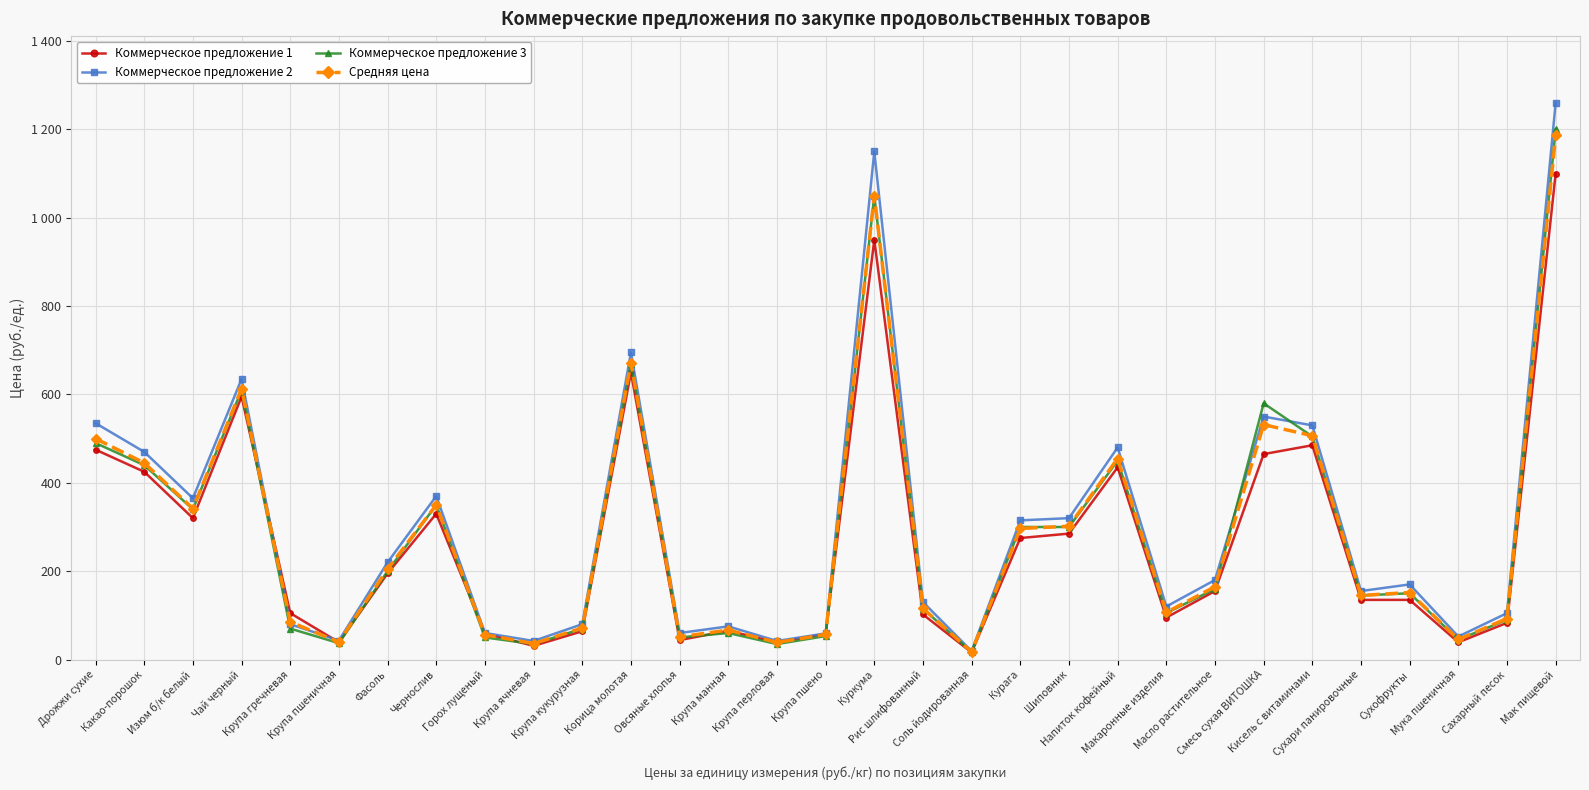

Reading left to right, extract all data points from this chart.

Коммерческое предложение 1: 475.0	425.0	320.0	595.0	105.0	39.0	195.0	330.0	59.0	31.0	64.0	650.0	44.0	65.0	39.0	58.0	950.0	102.0	16.0	275.0	285.0	435.0	95.0	155.0	465.0	485.0	135.0	135.0	39.0	83.0	1100.0
Коммерческое предложение 2: 535.0	470.0	365.0	635.0	80.0	43.0	220.0	370.0	60.0	42.0	80.0	695.0	60.0	75.0	42.0	59.0	1150.0	130.0	19.0	315.0	320.0	480.0	120.0	180.0	550.0	530.0	155.0	170.0	52.0	105.0	1260.0
Коммерческое предложение 3: 490.0	440.0	340.0	610.0	70.0	37.0	200.0	350.0	50.0	35.0	70.0	670.0	50.0	60.0	35.0	53.0	1050.0	115.0	17.0	300.0	300.0	450.0	105.0	160.0	580.0	505.0	145.0	150.0	45.0	90.0	1200.0
Средняя цена: 500.0	445.0	341.7	613.3	85.0	39.7	205.0	350.0	56.3	36.0	71.3	671.7	51.3	66.7	38.7	56.7	1050.0	115.7	17.3	296.7	301.7	455.0	106.7	165.0	531.7	506.7	145.0	151.7	45.3	92.7	1186.7